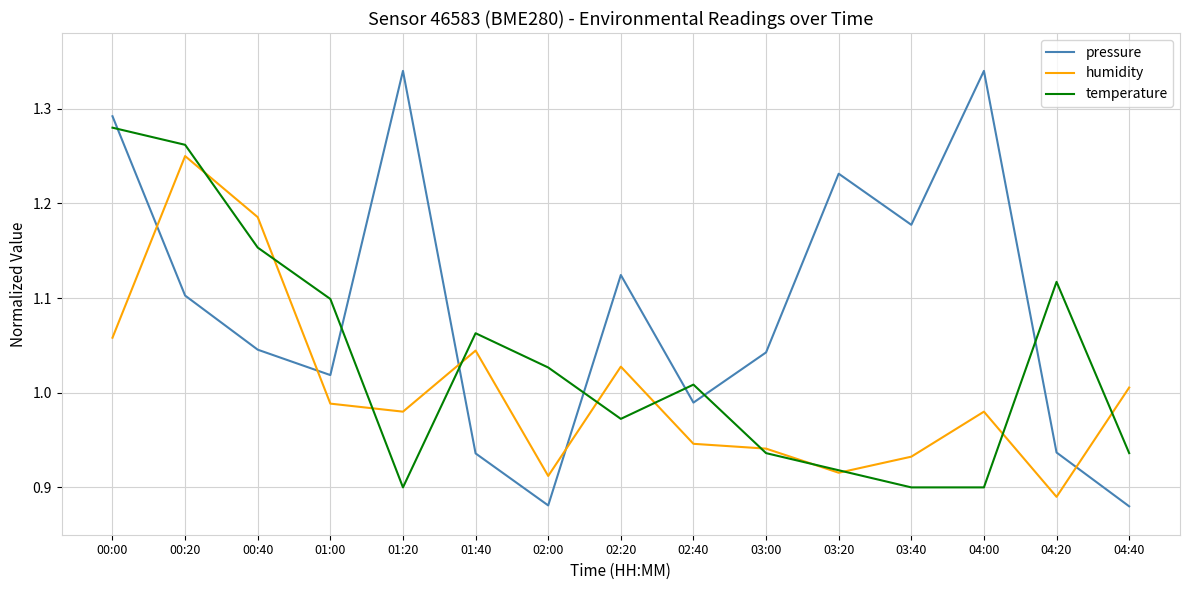

True or false: temperature and pressure cross at least once.

True